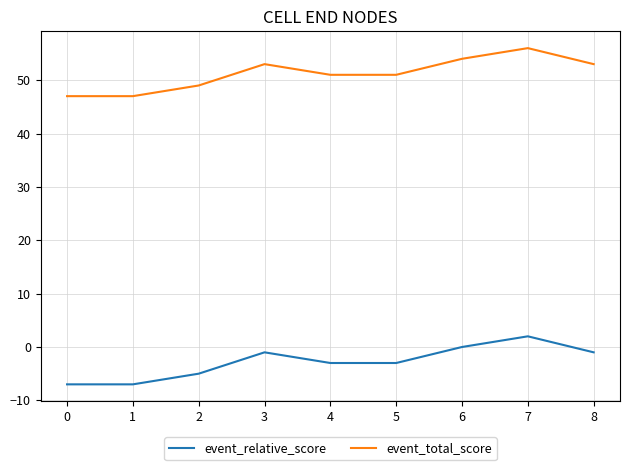

What is the sum of all event_total_score values?

461